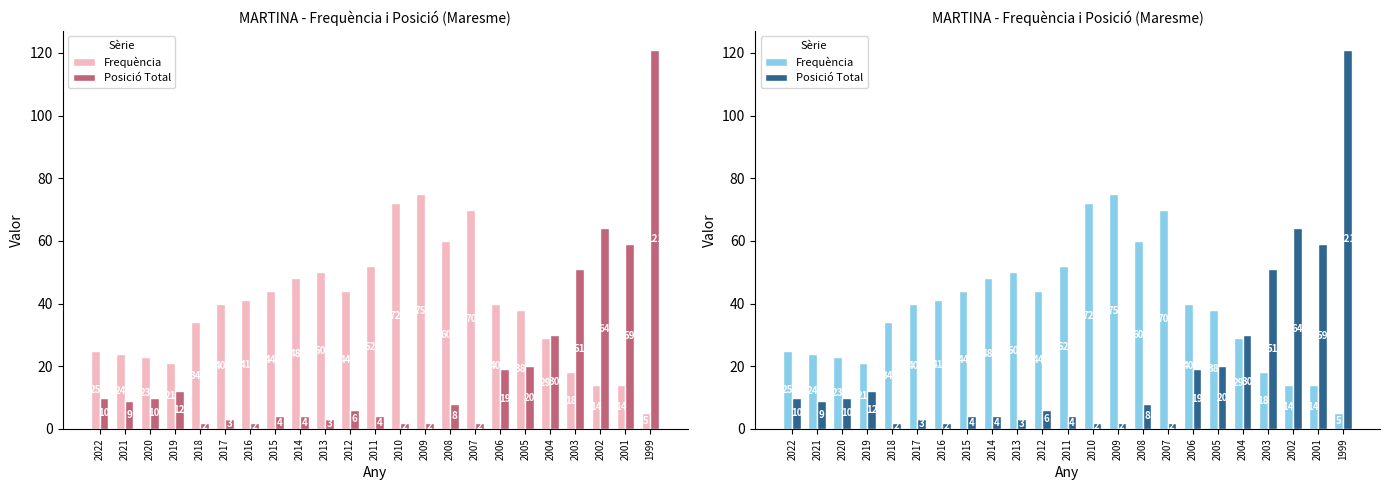

At how many categories does at least one series exceed 23?

21